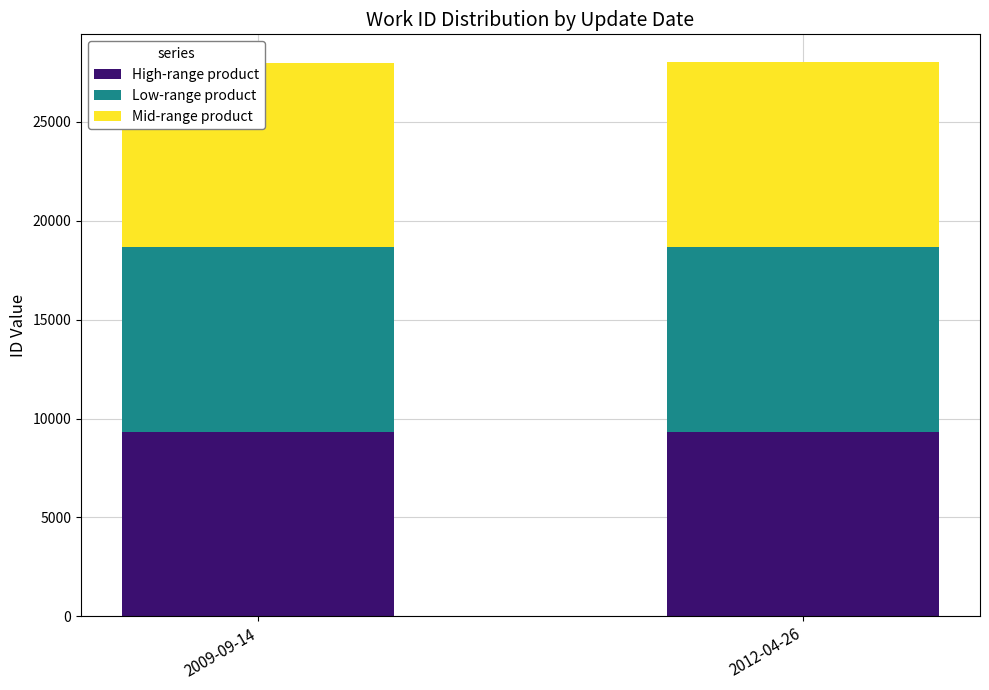

At how many categories does at least one series exceed 9345?

1